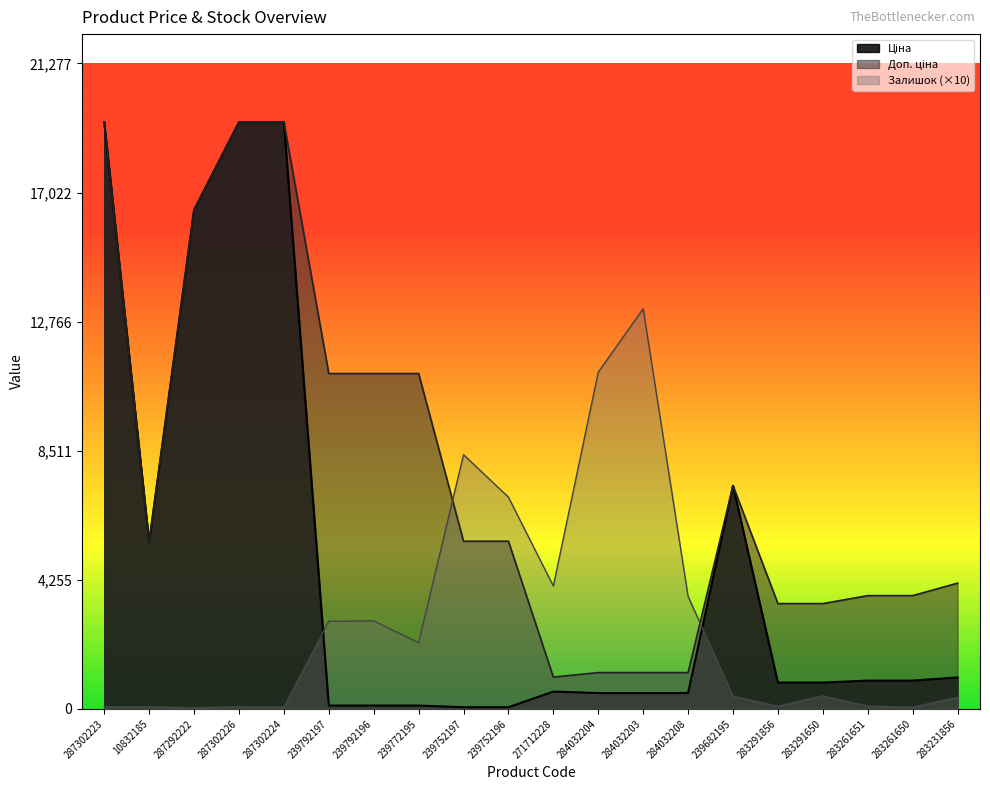

The value of Доп. ціна at 284032204 is 374.1. True or false?

False